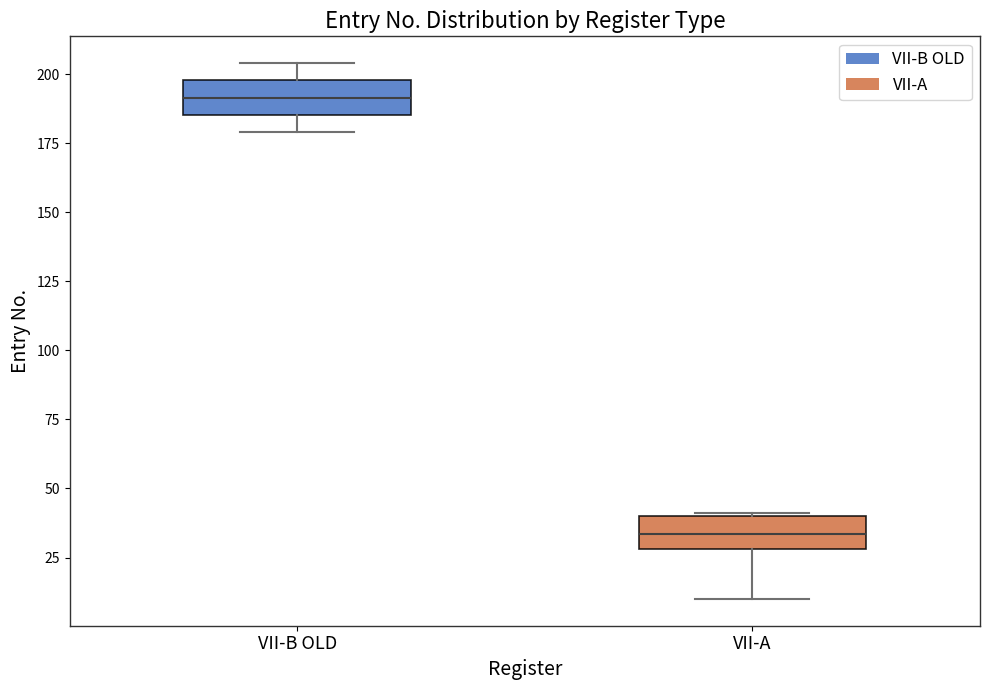

Reading left to right, read every box against the y-axis: the position of its median line, the range the box covers, and the ends of its whiskers. The values are not printed on the chart, so give them approximately, as read against the axis.

VII-B OLD: median 190, box 185 to 200, whiskers 180 to 205
VII-A: median 35, box 30 to 40, whiskers 10 to 40